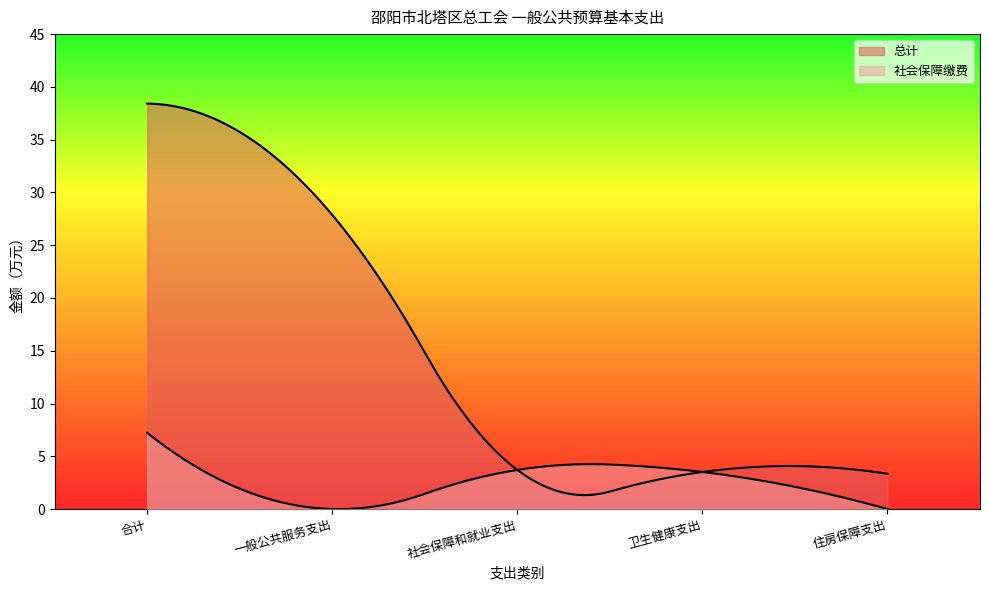

What is the label of the 4th point from the right?

一般公共服务支出